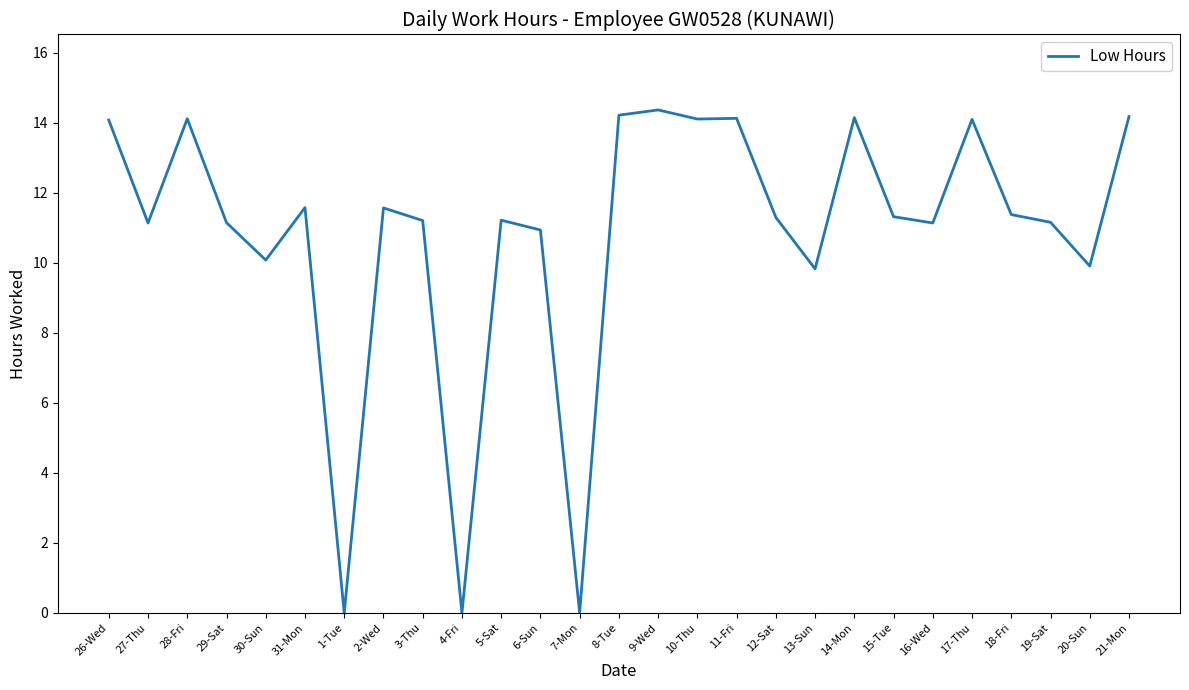

What position from the left is 19-Sat?

25